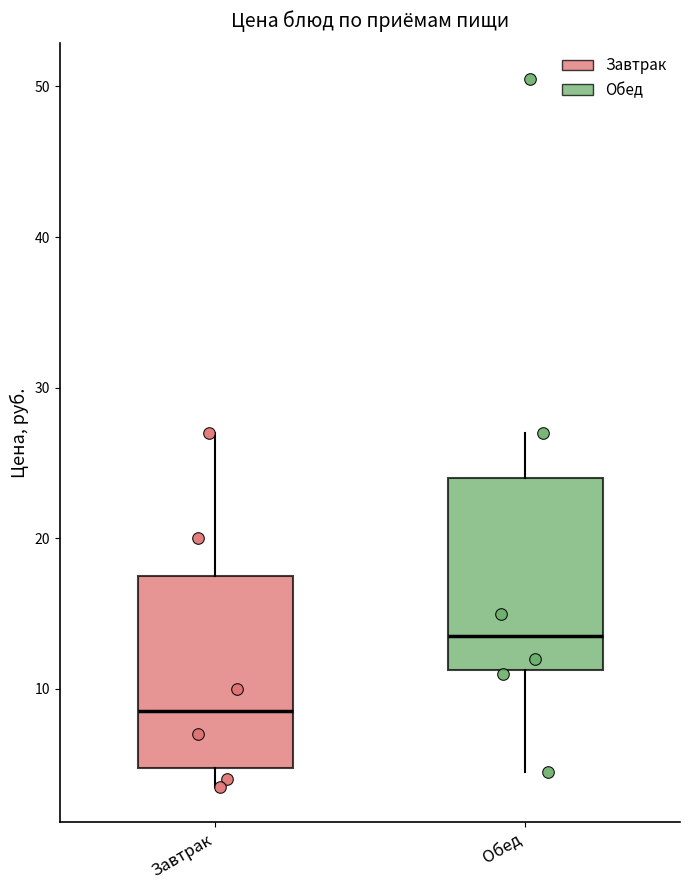

Reading left to right, read every box against the y-axis: the position of its median line, the range the box covers, and the ends of its whiskers. The values are not printed on the chart, so give them approximately, as read against the axis.

Завтрак: median 9, box 5 to 18, whiskers 4 to 27
Обед: median 14, box 11 to 24, whiskers 5 to 27